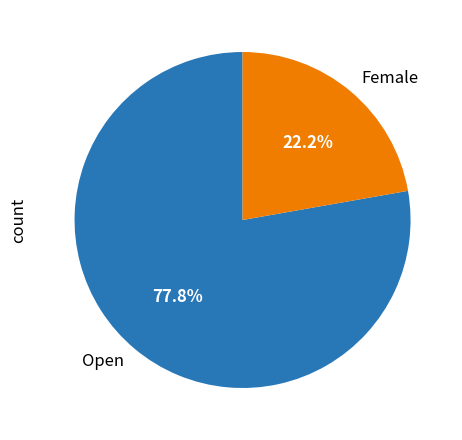

Does Open represent more than half of the total?

Yes